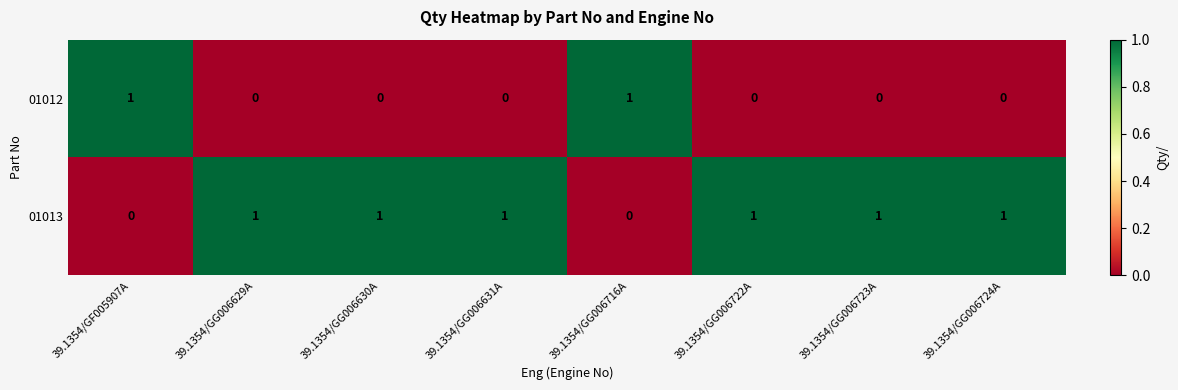

How many 01012 values are between 0 and 1?

8